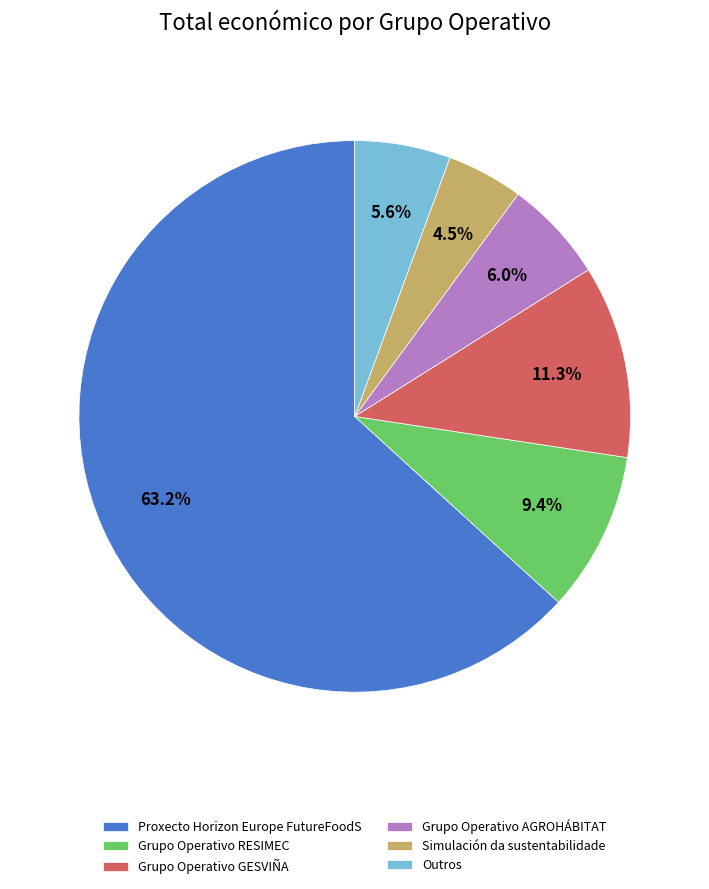

To the nearest percent, what is the average slice percentage?

17%